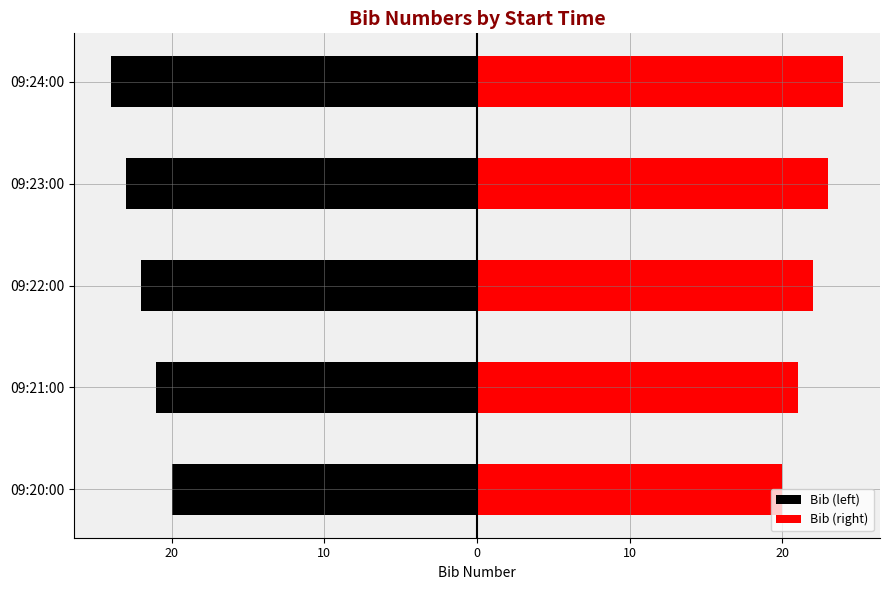

What value does the Bib (right) series have at 09:22:00?

22